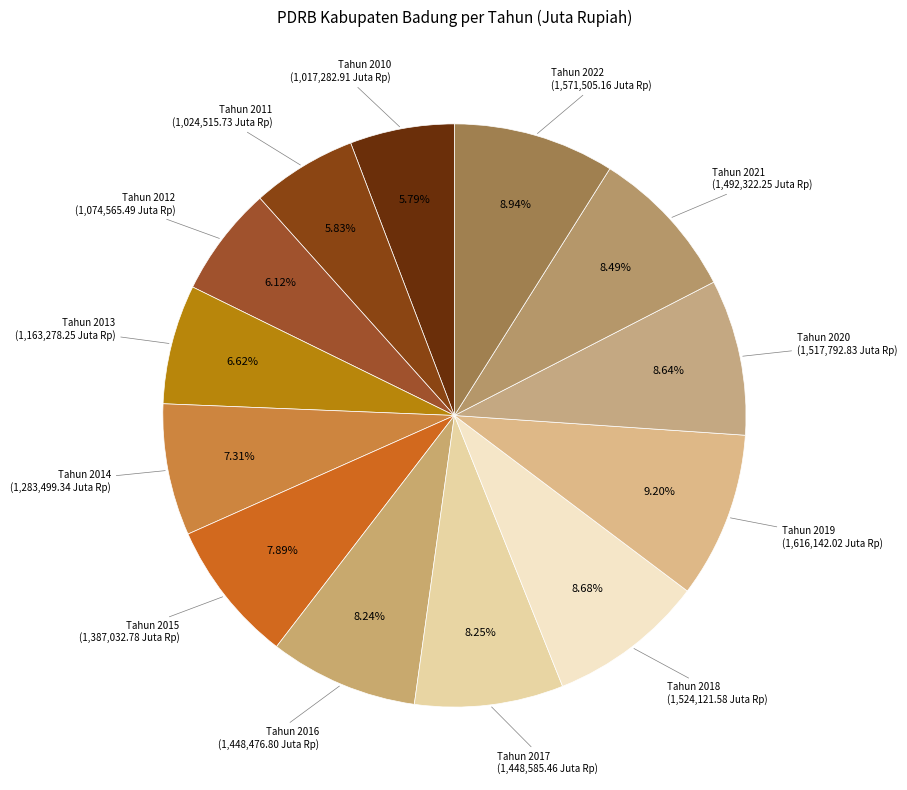

Count the number of slices in the pie.

13